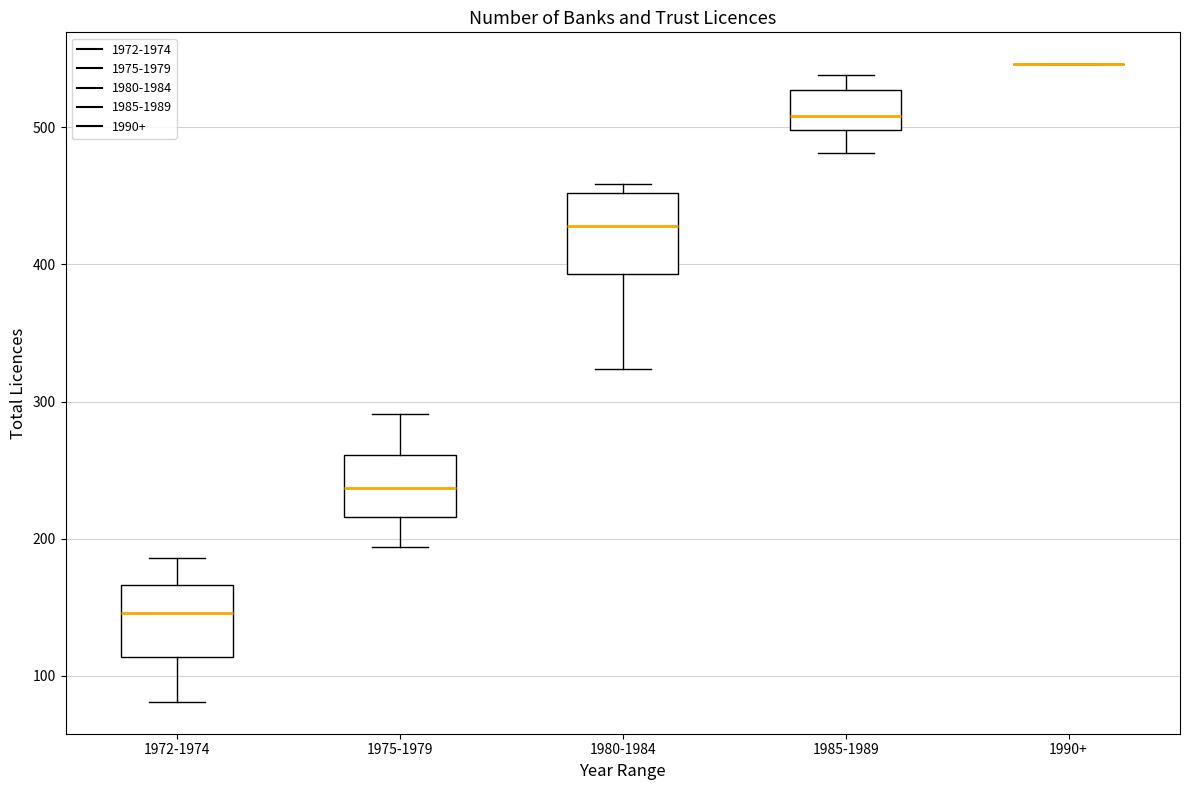

Reading left to right, read every box against the y-axis: the position of its median line, the range the box covers, and the ends of its whiskers. The values are not printed on the chart, so give them approximately, as read against the axis.

1972-1974: median 150, box 110 to 170, whiskers 80 to 190
1975-1979: median 240, box 220 to 260, whiskers 190 to 290
1980-1984: median 430, box 390 to 450, whiskers 320 to 460
1985-1989: median 510, box 500 to 530, whiskers 480 to 540
1990+: box collapsed to a line at 550, whiskers 550 to 550